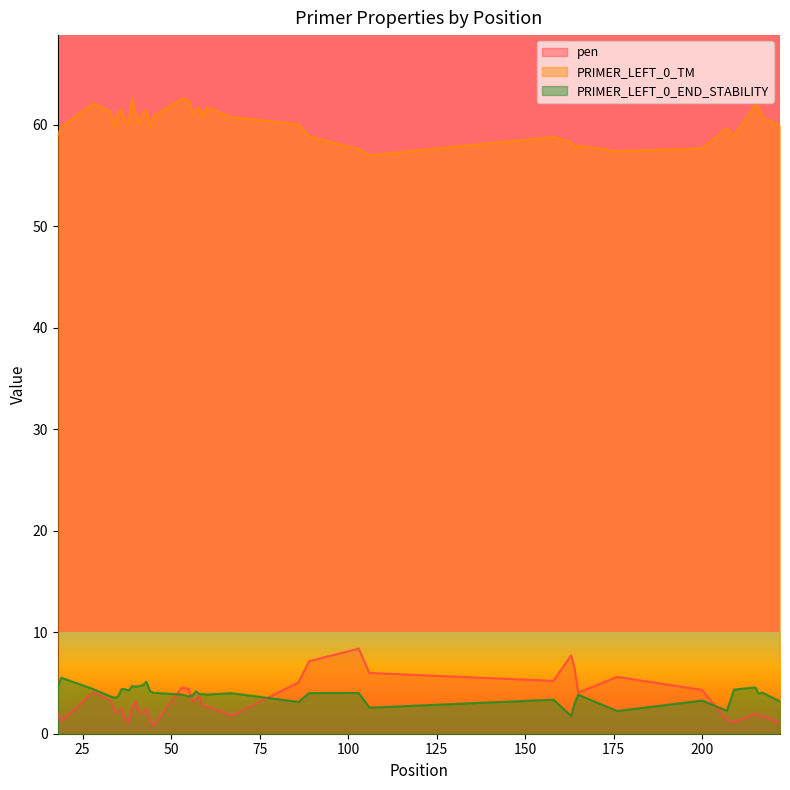

Which has a higher value, 45 or 40?

40